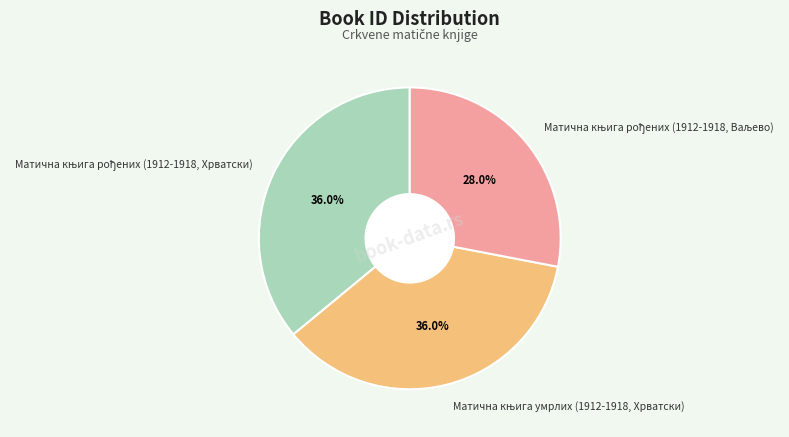

Does any single category account for the majority?

No